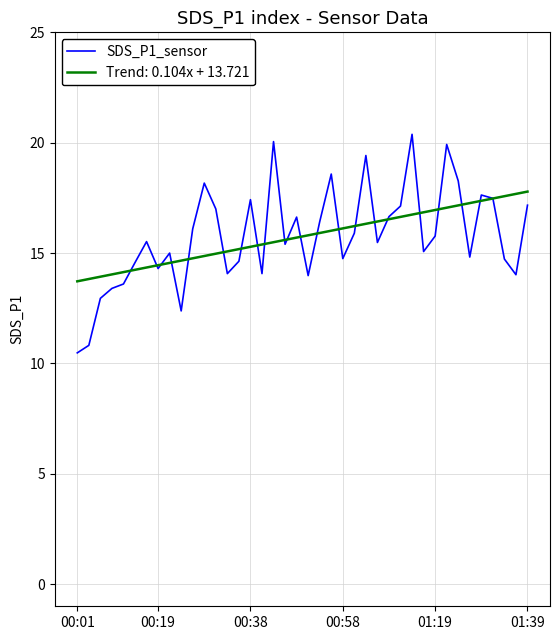

Rank the series by their maximum value, from highest to lowest.

SDS_P1_sensor, Trend: 0.104x + 13.721